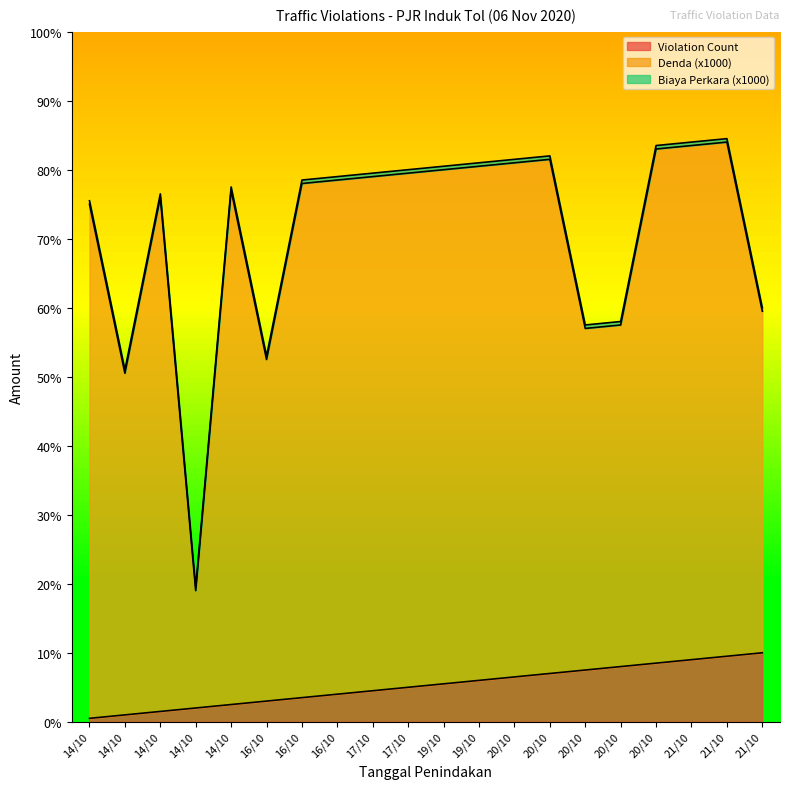

Is it true that Denda (x1000) equals 79.0 at 17/10?

True